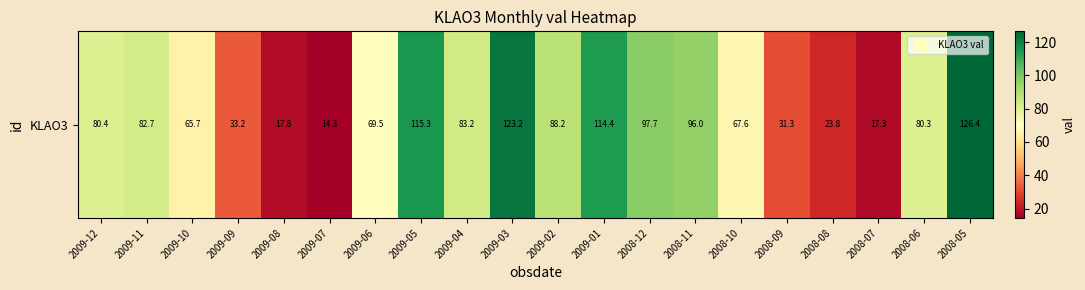

How many values exceed 80?

11